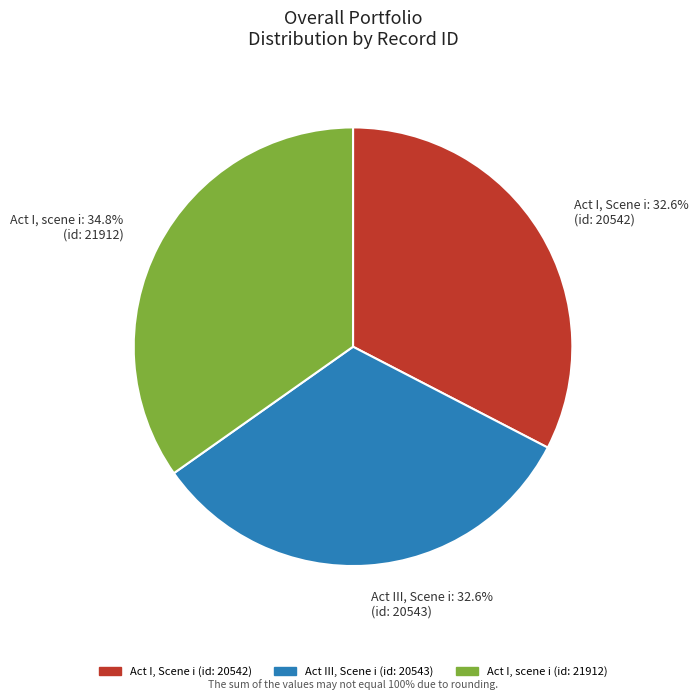

Approximately how many times larger is the value at Act I, Scene i: 32.6% (id: 20542) compared to Act I, scene i: 34.8% (id: 21912)?

0.9